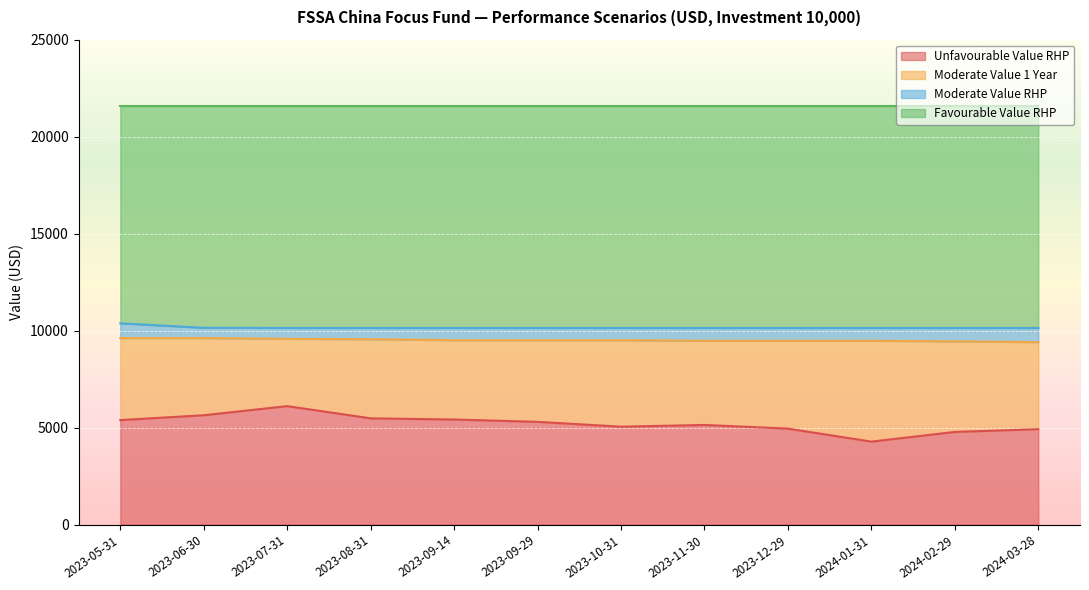

True or false: Moderate Value RHP has more than 1 points higher than both neighbors.

False